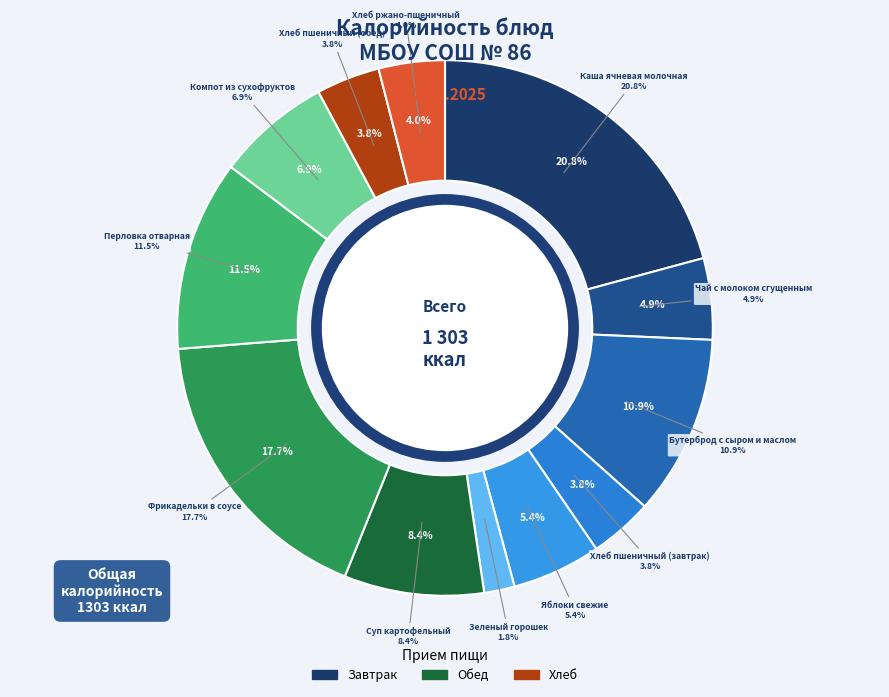

To the nearest percent, what portion does Хлеб пшеничный (завтрак) represent?

4%